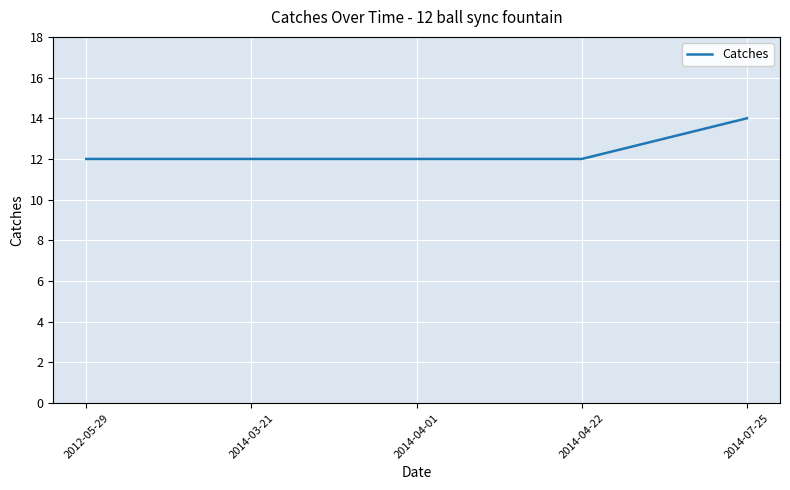

The value at 2014-03-21 is 12. True or false?

True